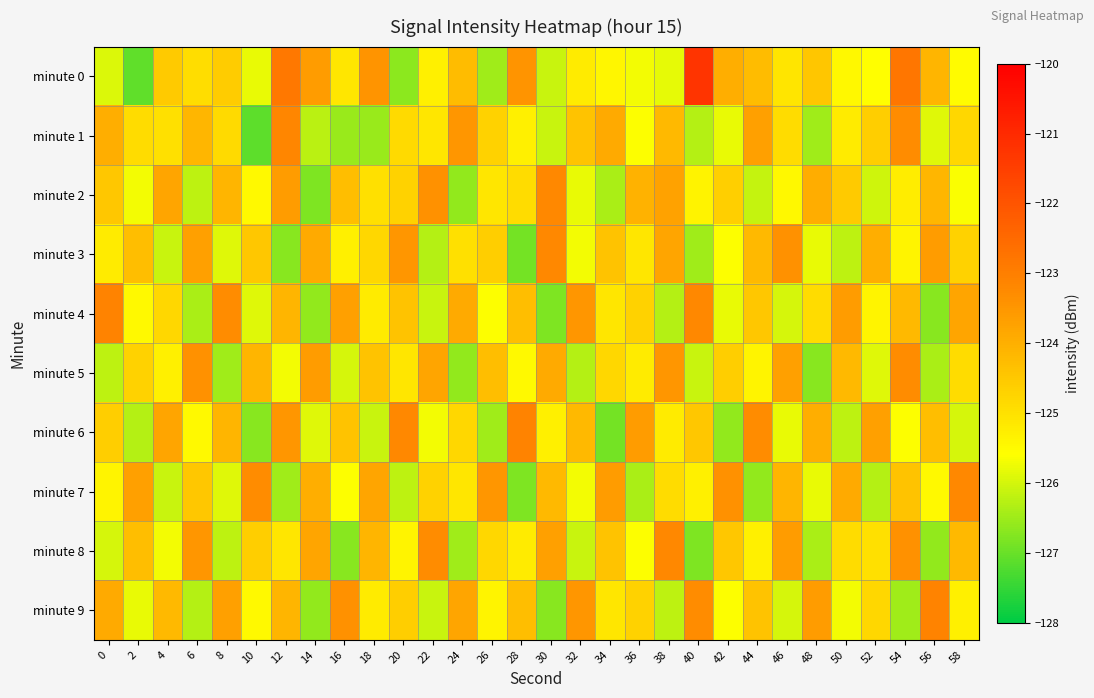

Reading left to right, what are all the values shown in this chart?

minute 0: 0=-125.9	2=-127.1	4=-124.5	6=-124.9	8=-124.6	10=-125.8	12=-122.8	14=-123.6	16=-125.1	18=-123.4	20=-126.7	22=-125.3	24=-124.3	26=-126.5	28=-123.4	30=-126.1	32=-125.2	34=-125.4	36=-125.7	38=-125.8	40=-121.2	42=-124.0	44=-124.3	46=-125.1	48=-124.5	50=-125.5	52=-125.6	54=-122.8	56=-124.1	58=-125.5
minute 1: 0=-124.0	2=-124.9	4=-125.0	6=-124.2	8=-124.9	10=-127.1	12=-123.2	14=-126.2	16=-126.5	18=-126.6	20=-124.8	22=-125.1	24=-123.5	26=-124.7	28=-125.3	30=-126.1	32=-124.4	34=-123.9	36=-125.6	38=-124.2	40=-126.3	42=-125.8	44=-123.7	46=-124.9	48=-126.5	50=-125.2	52=-124.6	54=-123.3	56=-125.9	58=-124.8
minute 2: 0=-124.5	2=-125.7	4=-123.8	6=-126.2	8=-124.1	10=-125.5	12=-123.6	14=-126.8	16=-124.3	18=-125.0	20=-124.7	22=-123.4	24=-126.6	26=-125.1	28=-124.9	30=-123.2	32=-125.8	34=-126.4	36=-124.0	38=-123.8	40=-125.3	42=-124.7	44=-126.2	46=-125.5	48=-124.0	50=-124.5	52=-126.0	54=-125.2	56=-124.2	58=-125.7
minute 3: 0=-125.2	2=-124.3	4=-126.1	6=-123.7	8=-125.9	10=-124.5	12=-126.7	14=-123.9	16=-125.3	18=-124.8	20=-123.5	22=-126.3	24=-125.0	26=-124.6	28=-126.9	30=-123.2	32=-125.7	34=-124.4	36=-125.1	38=-123.8	40=-126.5	42=-125.6	44=-124.2	46=-123.4	48=-125.8	50=-126.2	52=-124.0	54=-125.4	56=-123.6	58=-124.7
minute 4: 0=-123.1	2=-125.5	4=-124.8	6=-126.4	8=-123.3	10=-125.9	12=-124.1	14=-126.6	16=-123.7	18=-125.2	20=-124.4	22=-126.1	24=-123.9	26=-125.6	28=-124.3	30=-126.8	32=-123.5	34=-125.1	36=-124.7	38=-126.3	40=-123.2	42=-125.8	44=-124.5	46=-126.0	48=-124.9	50=-123.6	52=-125.4	54=-124.2	56=-126.7	58=-123.8
minute 5: 0=-126.2	2=-124.7	4=-125.3	6=-123.4	8=-126.5	10=-124.1	12=-125.7	14=-123.6	16=-126.0	18=-124.4	20=-125.1	22=-123.8	24=-126.6	26=-124.3	28=-125.5	30=-123.9	32=-126.3	34=-124.8	36=-125.2	38=-123.5	40=-126.1	42=-124.6	44=-125.4	46=-123.7	48=-126.7	50=-124.2	52=-125.9	54=-123.3	56=-126.4	58=-124.9
minute 6: 0=-124.6	2=-126.3	4=-123.8	6=-125.5	8=-124.1	10=-126.7	12=-123.5	14=-125.9	16=-124.4	18=-126.1	20=-123.2	22=-125.7	24=-124.8	26=-126.5	28=-123.1	30=-125.3	32=-124.2	34=-126.9	36=-123.6	38=-125.2	40=-124.5	42=-126.6	44=-123.3	46=-125.8	48=-124.0	50=-126.2	52=-123.7	54=-125.6	56=-124.3	58=-126.0
minute 7: 0=-125.4	2=-123.7	4=-126.1	6=-124.5	8=-125.9	10=-123.3	12=-126.5	14=-124.0	16=-125.6	18=-123.8	20=-126.2	22=-124.7	24=-125.1	26=-123.5	28=-126.8	30=-124.2	32=-125.7	34=-123.6	36=-126.4	38=-124.9	40=-125.3	42=-123.4	44=-126.6	46=-124.1	48=-125.8	50=-123.9	52=-126.3	54=-124.4	56=-125.5	58=-123.2
minute 8: 0=-126.0	2=-124.3	4=-125.7	6=-123.5	8=-126.2	10=-124.6	12=-125.1	14=-123.8	16=-126.7	18=-124.1	20=-125.4	22=-123.3	24=-126.5	26=-124.8	28=-125.2	30=-123.7	32=-126.1	34=-124.4	36=-125.6	38=-123.2	40=-126.8	42=-124.5	44=-125.3	46=-123.6	48=-126.4	50=-124.9	52=-125.0	54=-123.4	56=-126.6	58=-124.2
minute 9: 0=-123.9	2=-125.8	4=-124.2	6=-126.3	8=-123.7	10=-125.5	12=-124.1	14=-126.6	16=-123.4	18=-125.2	20=-124.6	22=-126.1	24=-123.8	26=-125.4	28=-124.3	30=-126.7	32=-123.5	34=-125.1	36=-124.7	38=-126.2	40=-123.3	42=-125.6	44=-124.4	46=-126.0	48=-123.6	50=-125.7	52=-124.8	54=-126.5	56=-123.1	58=-125.3